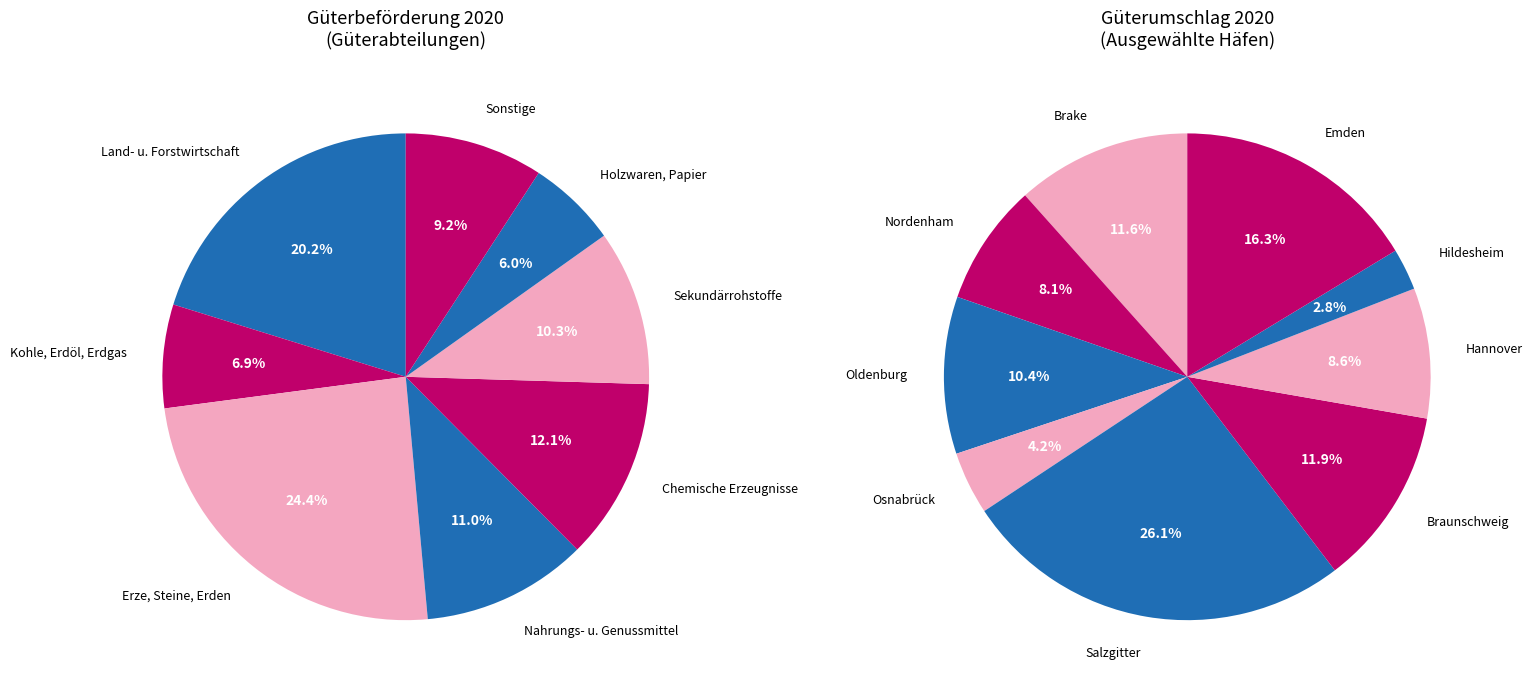

Which slice is the largest?

Erze, Steine und Erden